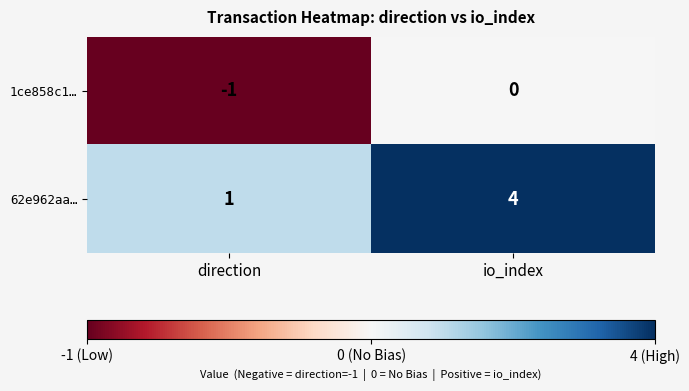

At direction, list the series in order from largest to smallest.

62e962aa…, 1ce858c1…